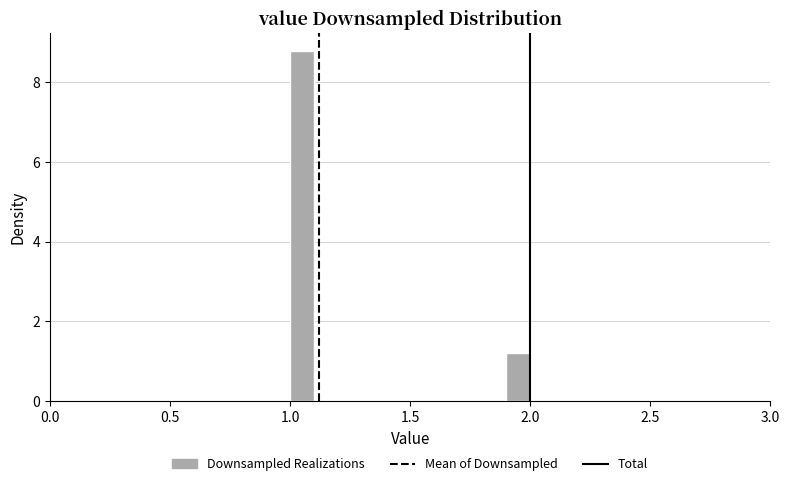

Read against the x-axis, roughly where is the centre of the tallest bar?

1.05